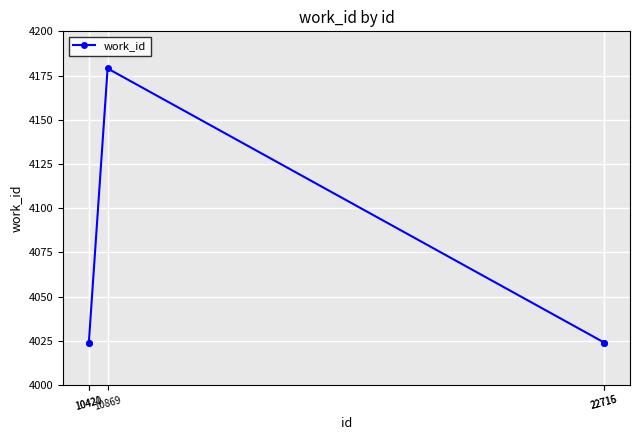

How many interior local peaks (higher than both neighbors) does the data have?

1